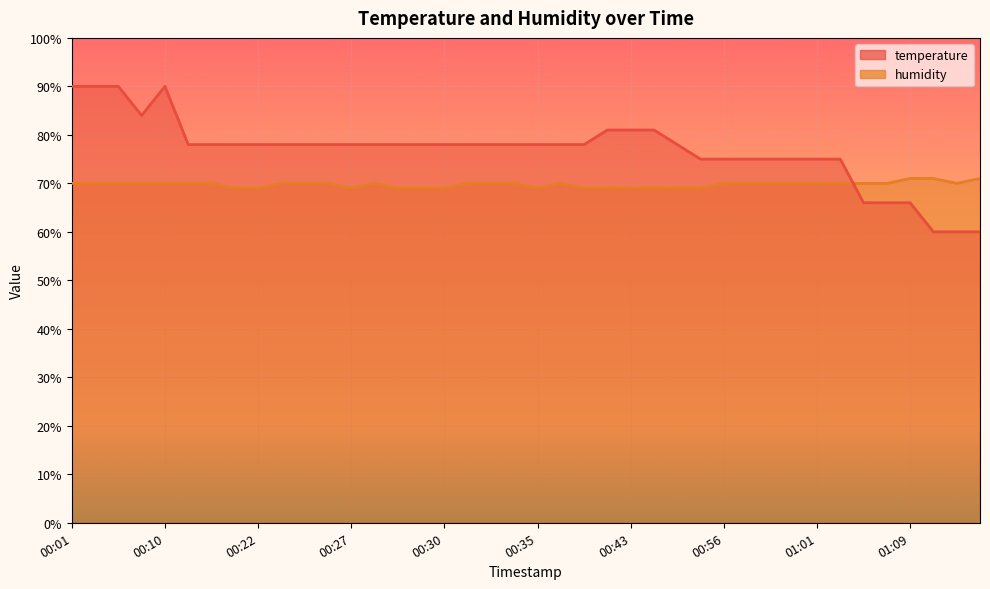

How many values in the temperature series are below 77?

13